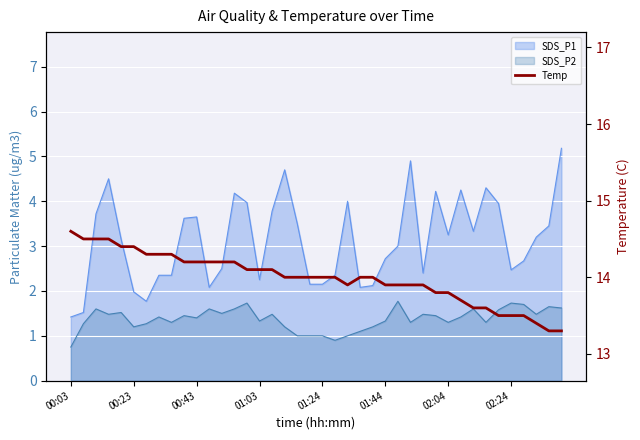

Approximately how many times larger is the value at 18 compared to 22?

1.0